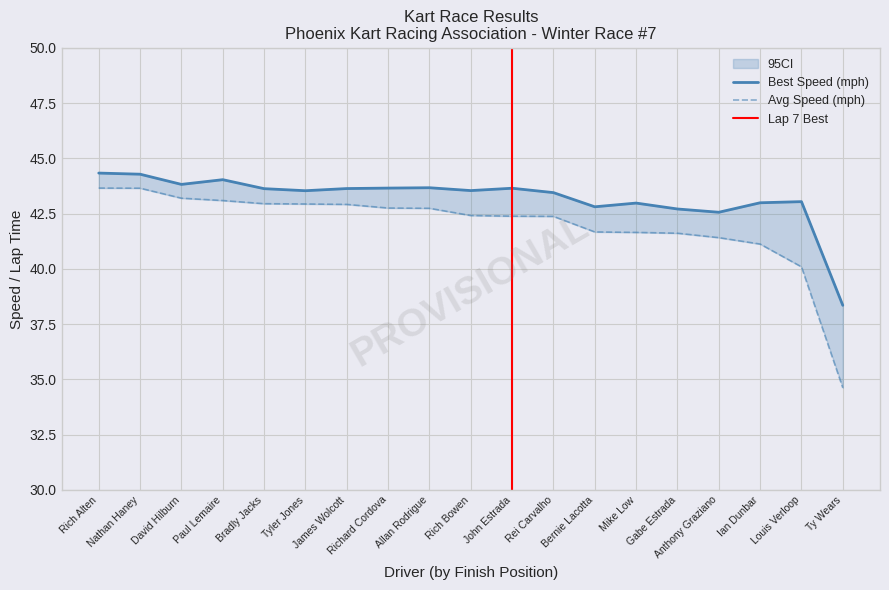

What is the sum of all Best Lap time values?

820.6